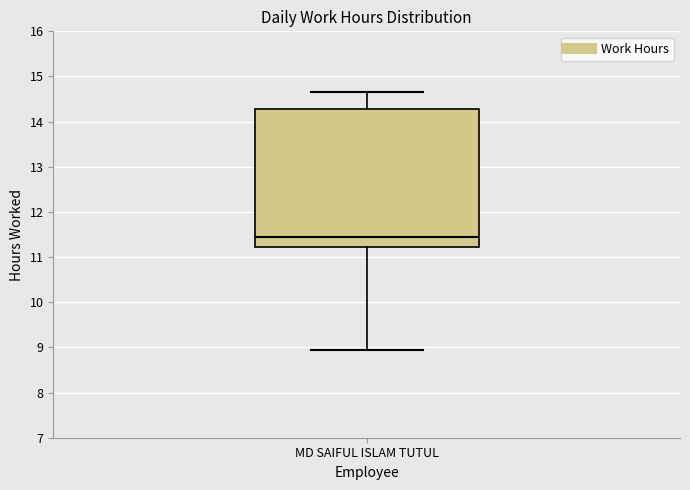

Transcribe this box plot: give where the median line is, the range the box spans, and where the two whiskers end, as read against the y-axis. The values are not printed on the chart, so give them approximately, as read against the axis.

median 11.4, box 11.2 to 14.3, whiskers 9.0 to 14.7